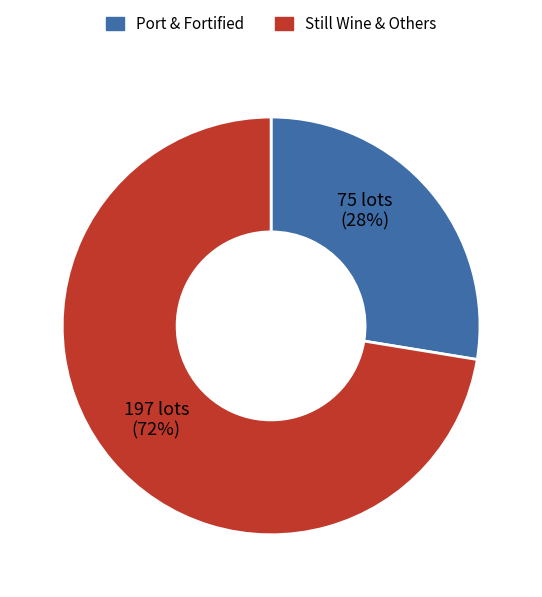

Is there any slice that represents more than half of the pie?

Yes